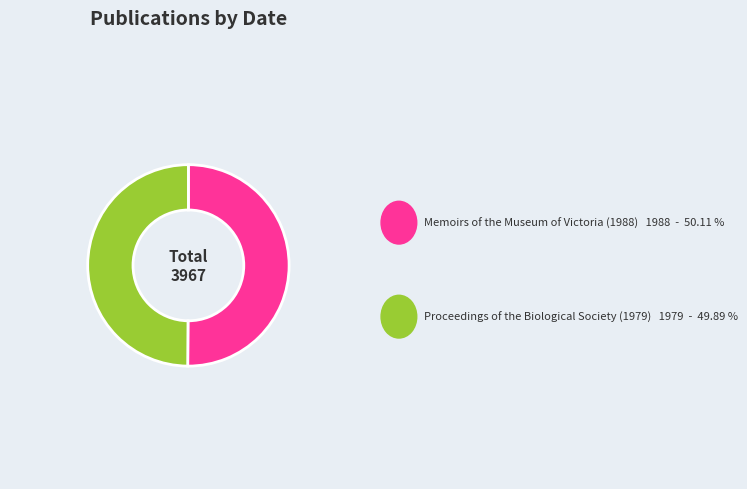

True or false: Memoirs of the Museum of Victoria (1988) accounts for 62% of the total.

False